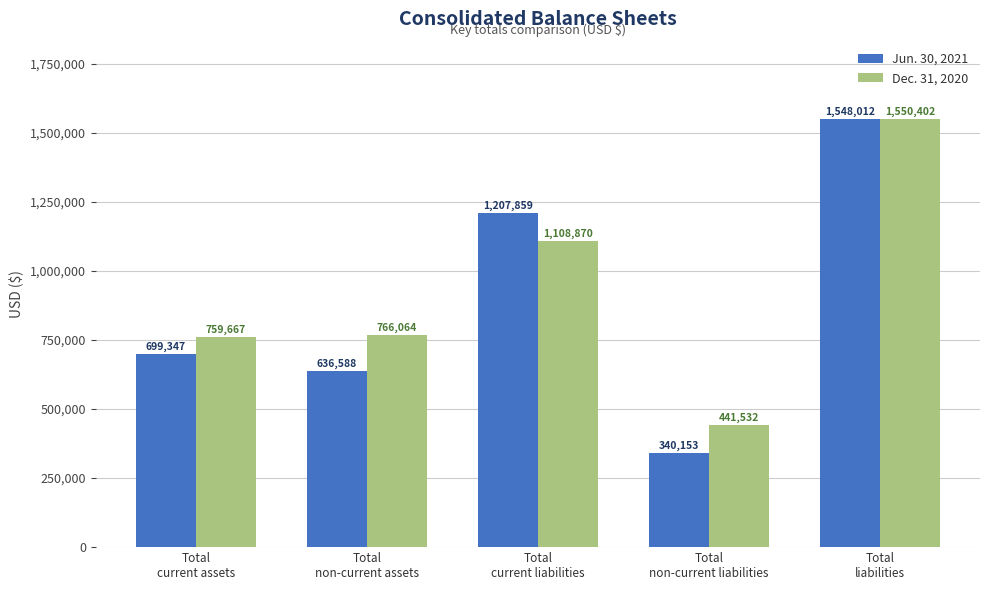

What is the label of the 3rd bar from the left?

Total
current liabilities